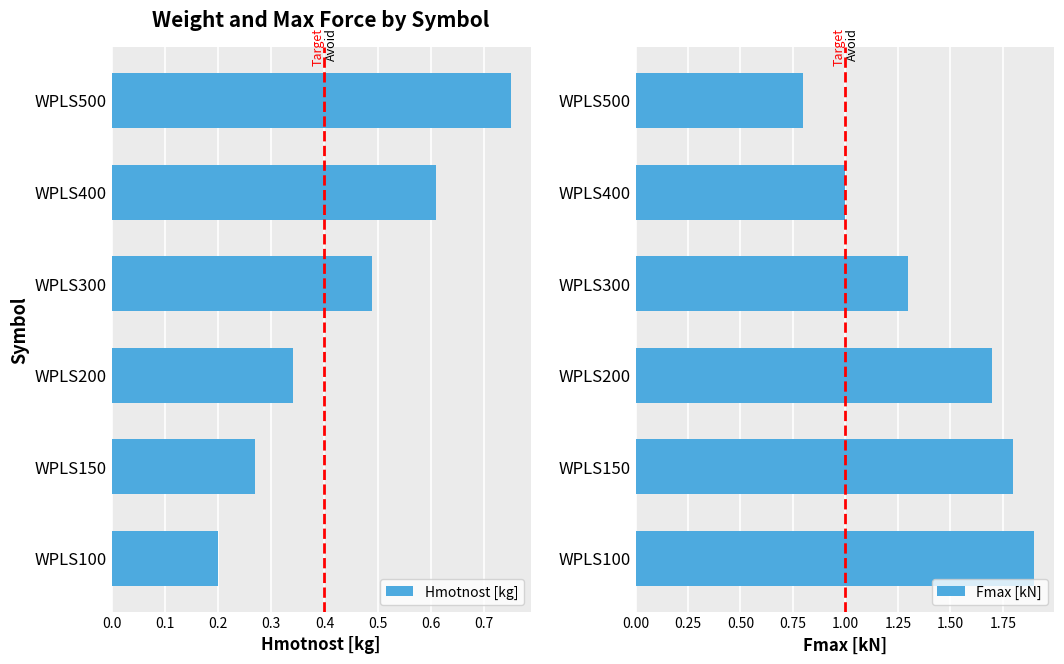

List the labels in order of Hmotnost [kg] value, largest first.

WPLS500, WPLS400, WPLS300, WPLS200, WPLS150, WPLS100